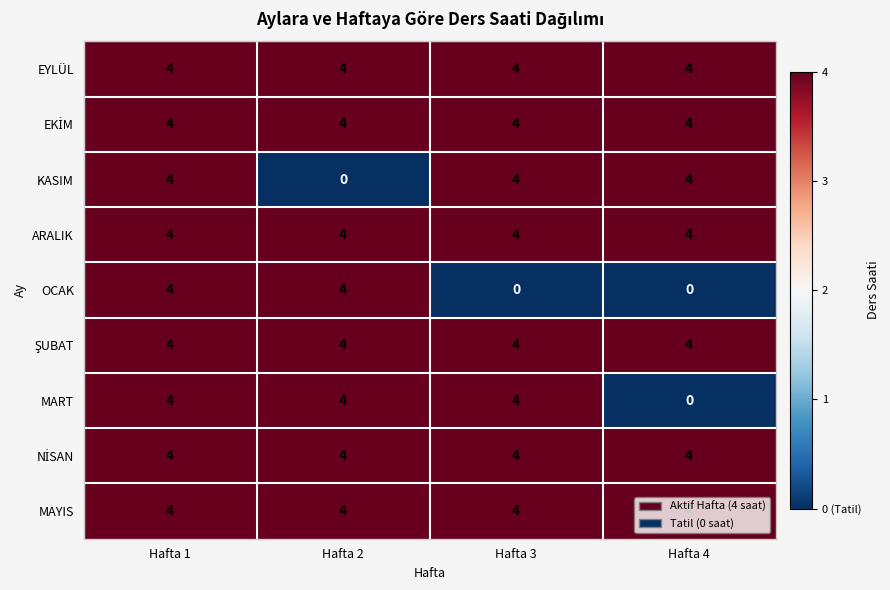

At how many categories does at least one series exceed 0?

4